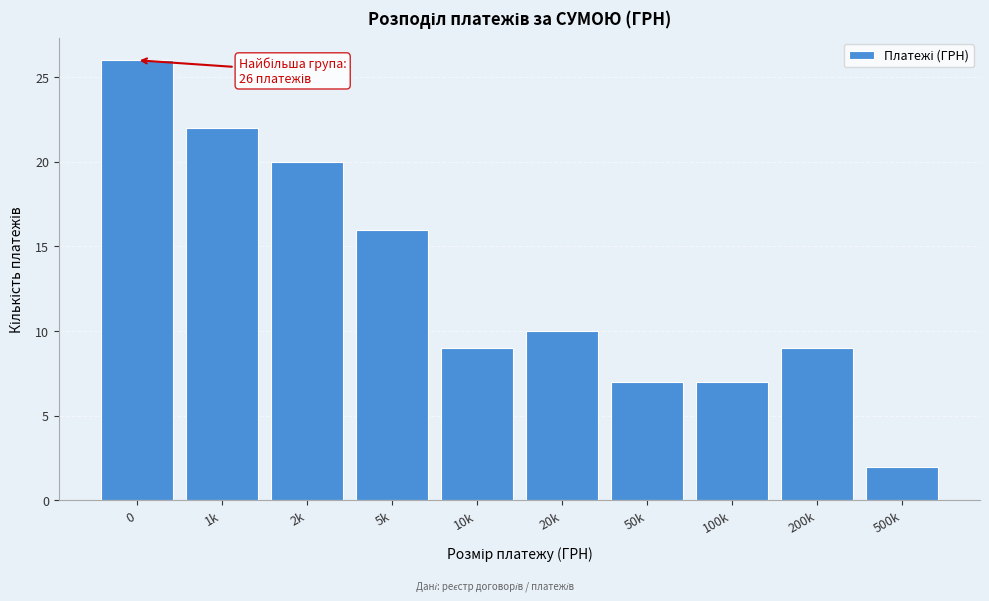

Reading right to left, transcribe all the data shown in this chart.

500k=2	200k=9	100k=7	50k=7	20k=10	10k=9	5k=16	2k=20	1k=22	0=26